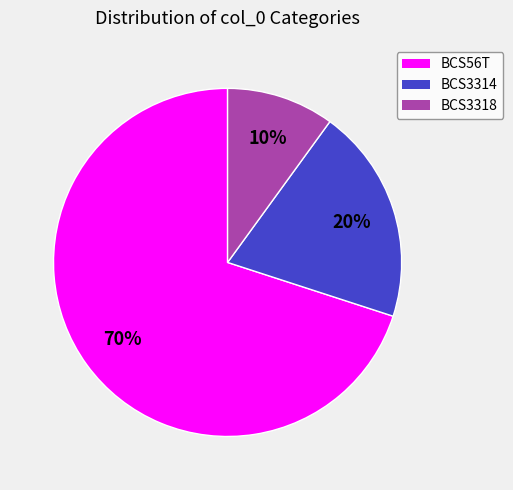

To the nearest percent, what is the combined percentage of BCS3318 and BCS56T?

80%